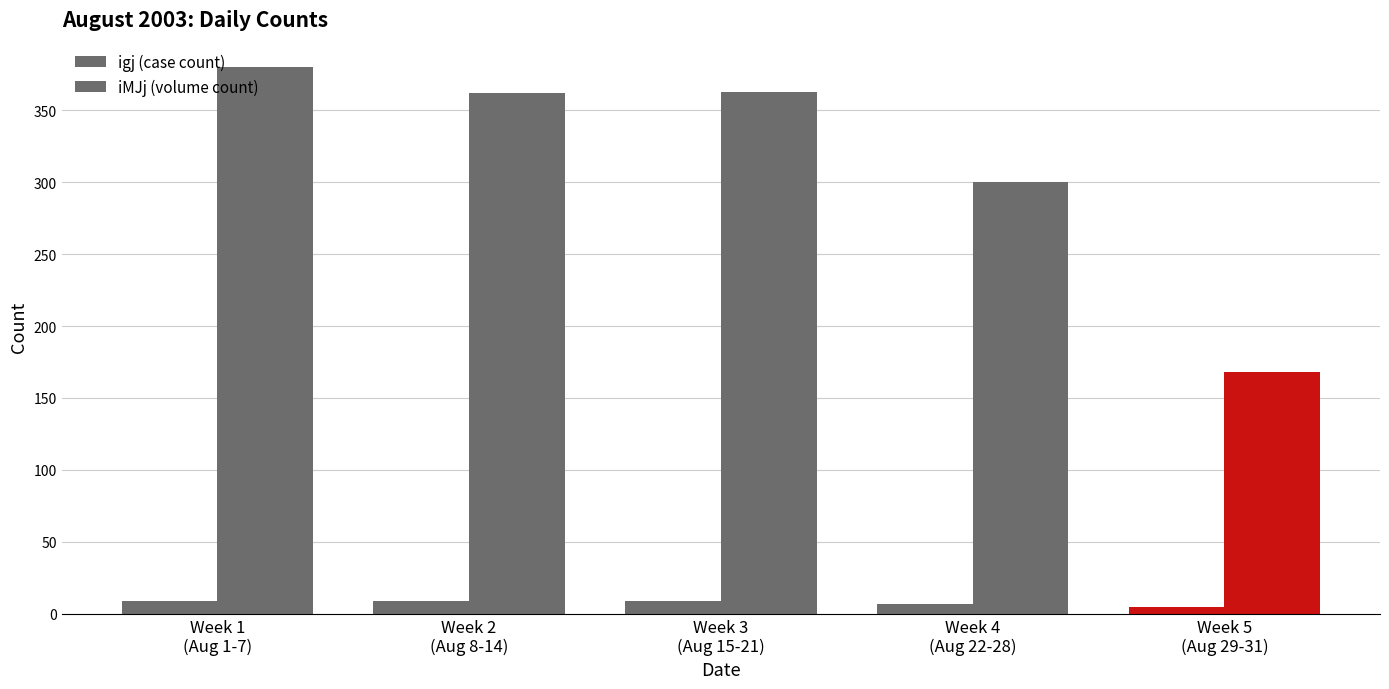

Count the number of categories in the chart.

5